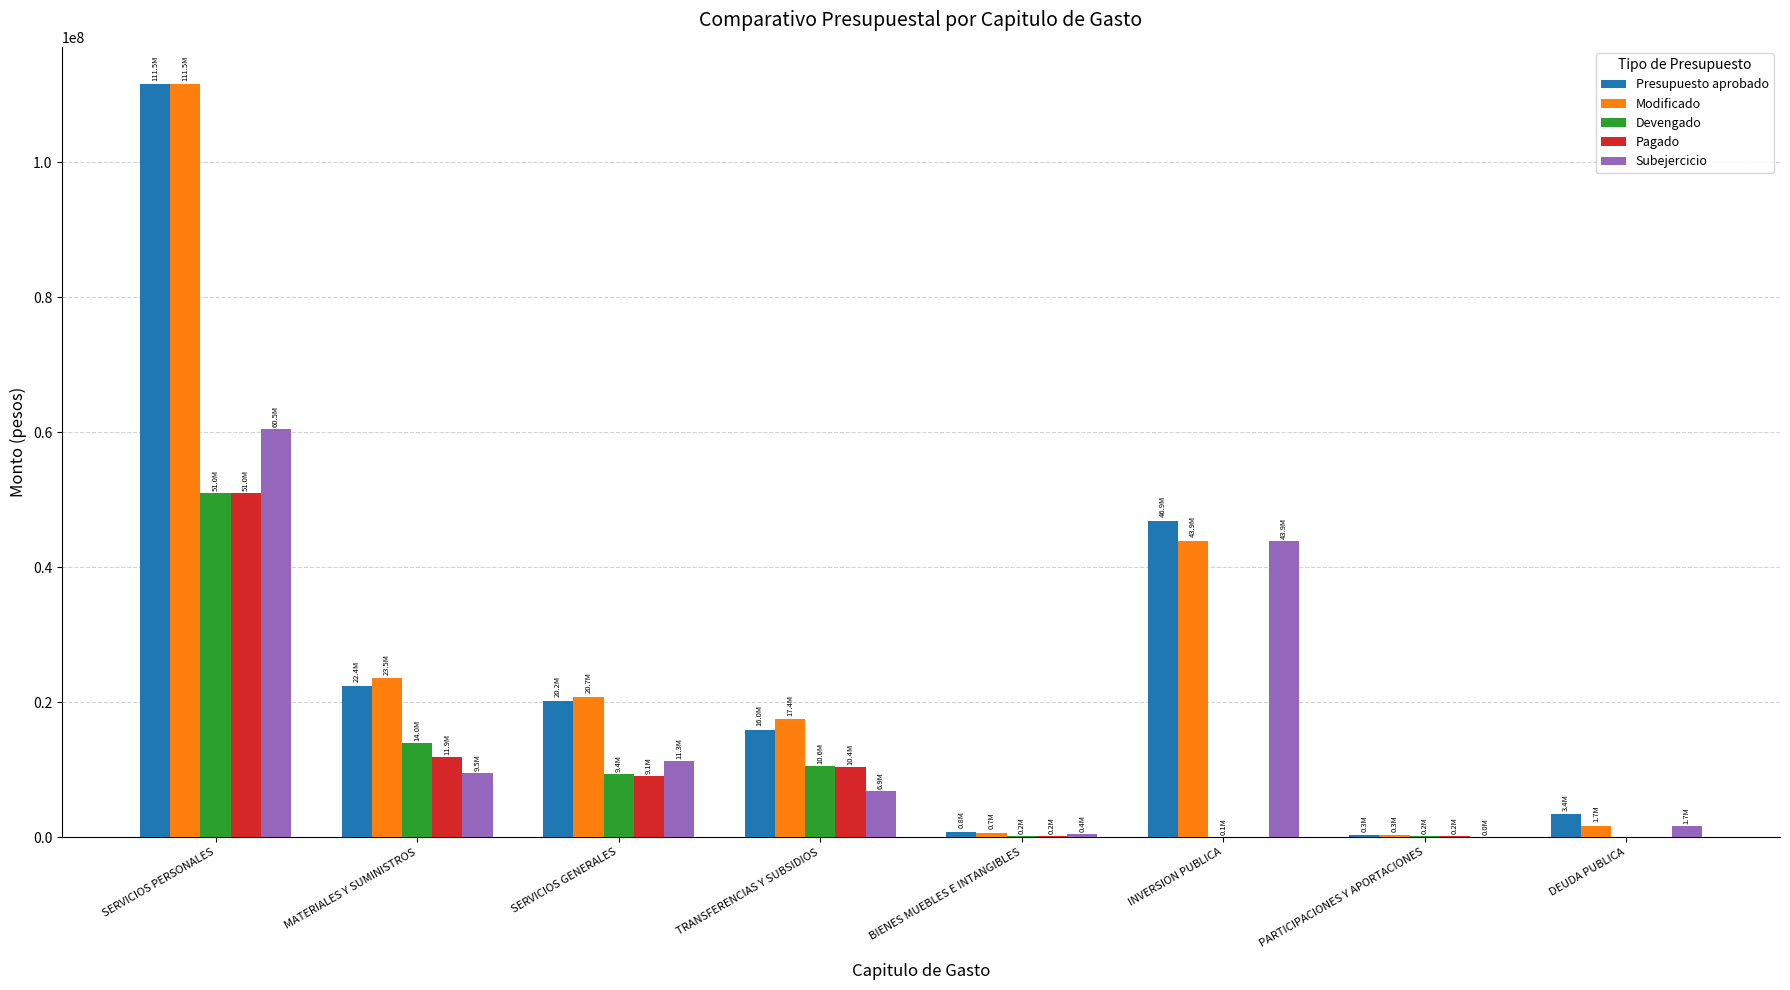

At which label does Pagado reach its peak?

SERVICIOS PERSONALES